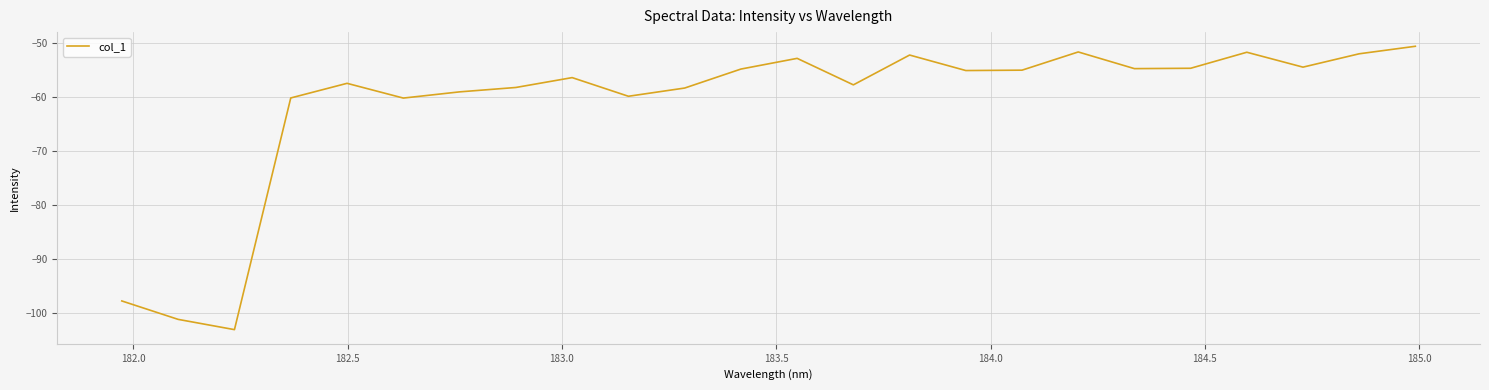

What is the maximum value shown in the chart?

-50.6